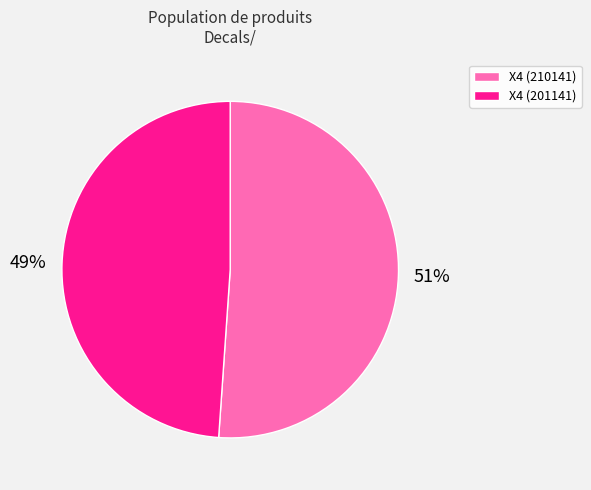

True or false: X4 (210141) accounts for 45% of the total.

False